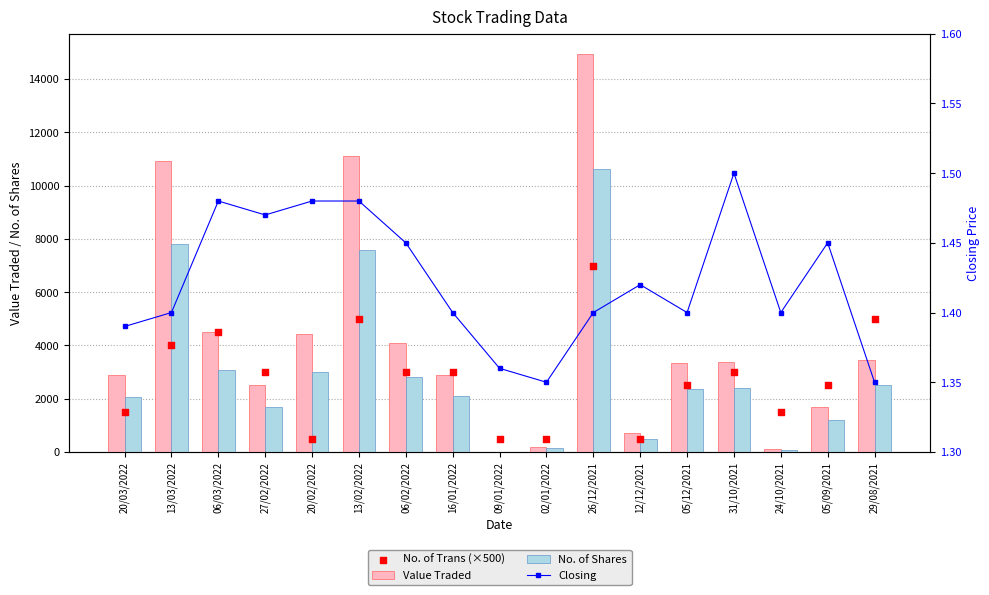

Which series has the widest spread of Y values?

Value Traded